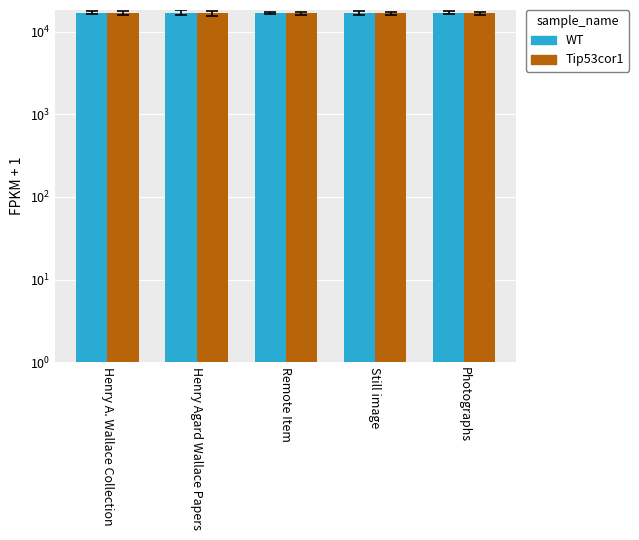

How many series are shown in this chart?

2